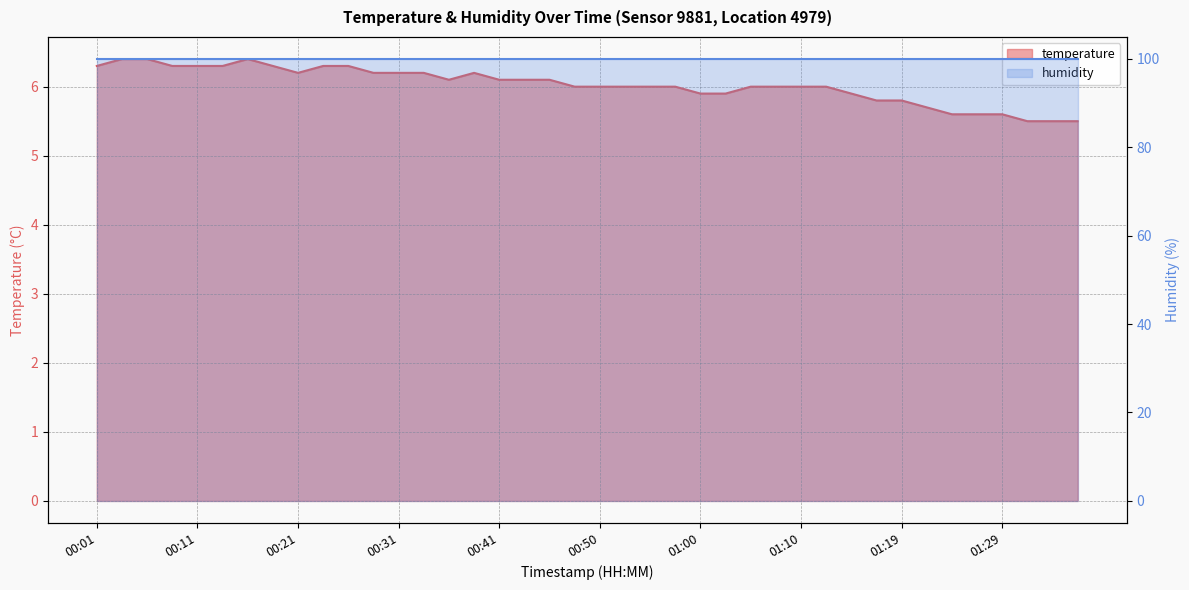

Where is the data nearest to the value 5?

01:32